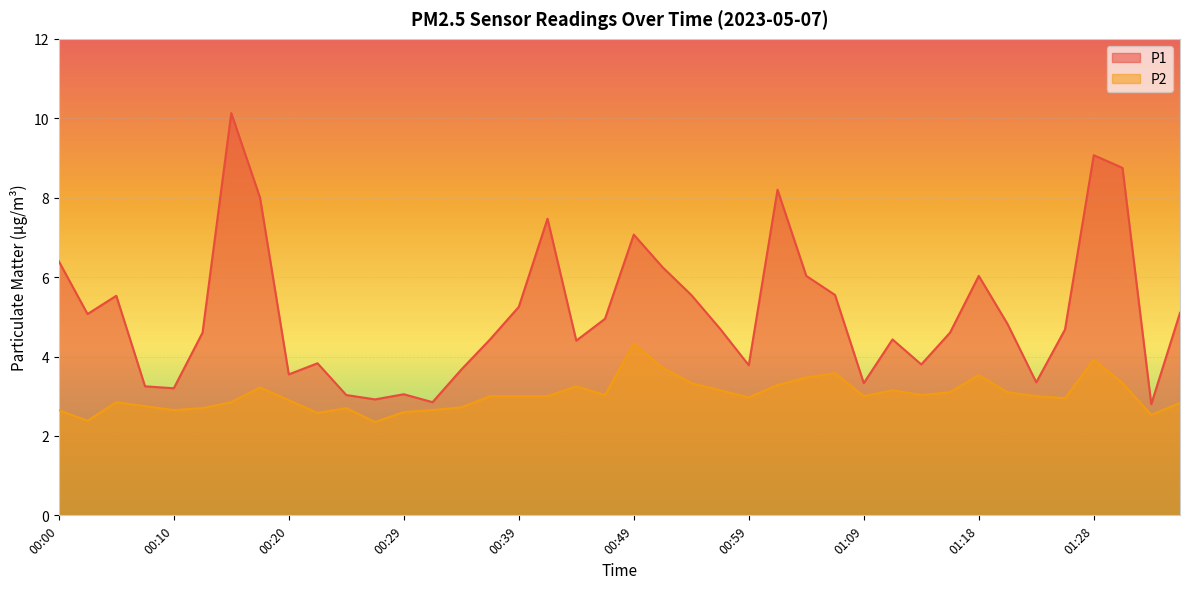

What are all the series names shown in the legend?

P1, P2